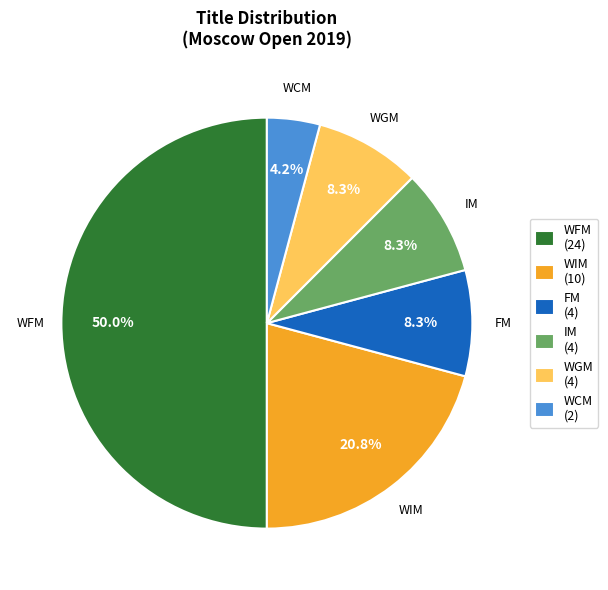

Which category has the smallest portion of the pie?

WCM